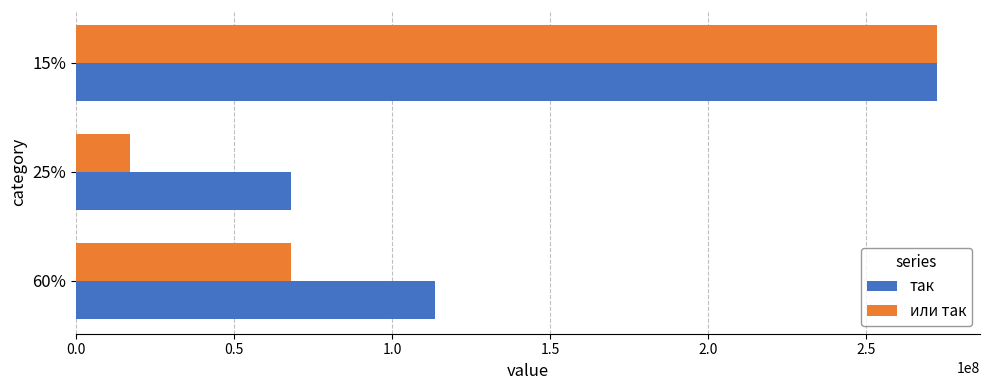

Which series has the largest range (max minus min)?

или так